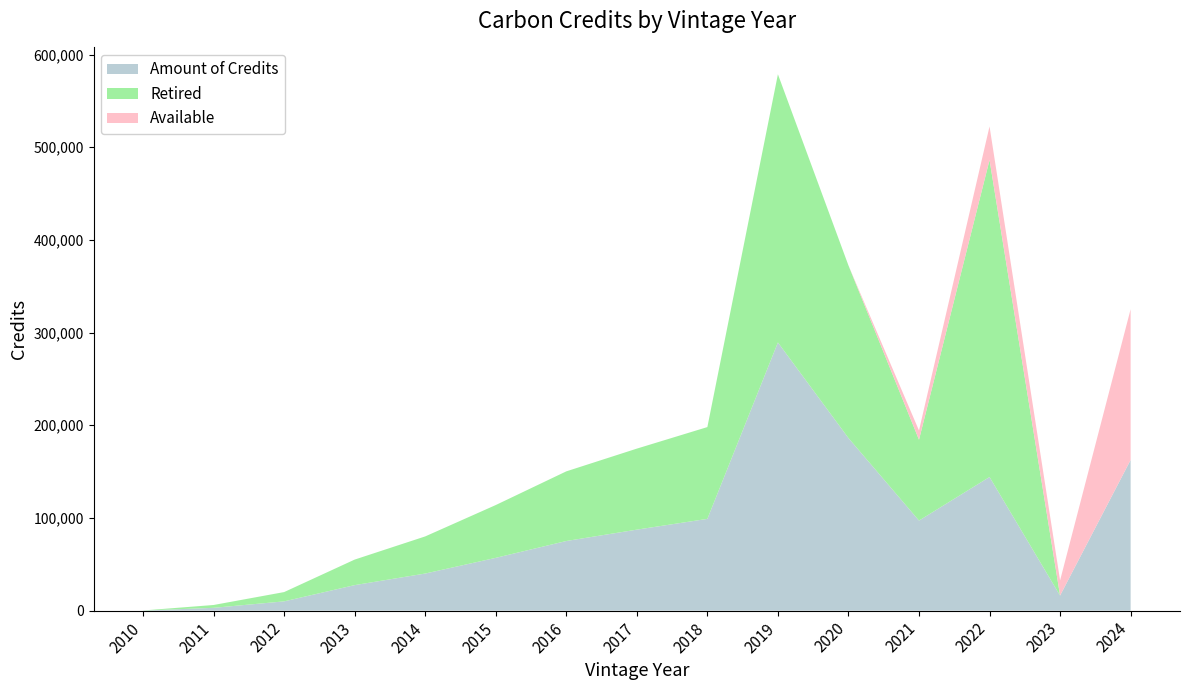

Reading right to left, transcribe all the data shown in this chart.

Amount of Credits: 2024=162606	2023=16303	2022=144188	2021=97178	2020=186220	2019=289352	2018=99031	2017=87409	2016=75141	2015=56972	2014=40047	2013=27552	2012=10024	2011=3060	2010=95
Retired: 2024=0	2023=0	2022=342070	2021=87264	2020=186220	2019=289352	2018=99031	2017=87409	2016=75141	2015=56972	2014=40047	2013=27552	2012=10024	2011=3060	2010=95
Available: 2024=162606	2023=16303	2022=36167	2021=9914	2020=0	2019=0	2018=0	2017=0	2016=0	2015=0	2014=0	2013=0	2012=0	2011=0	2010=0